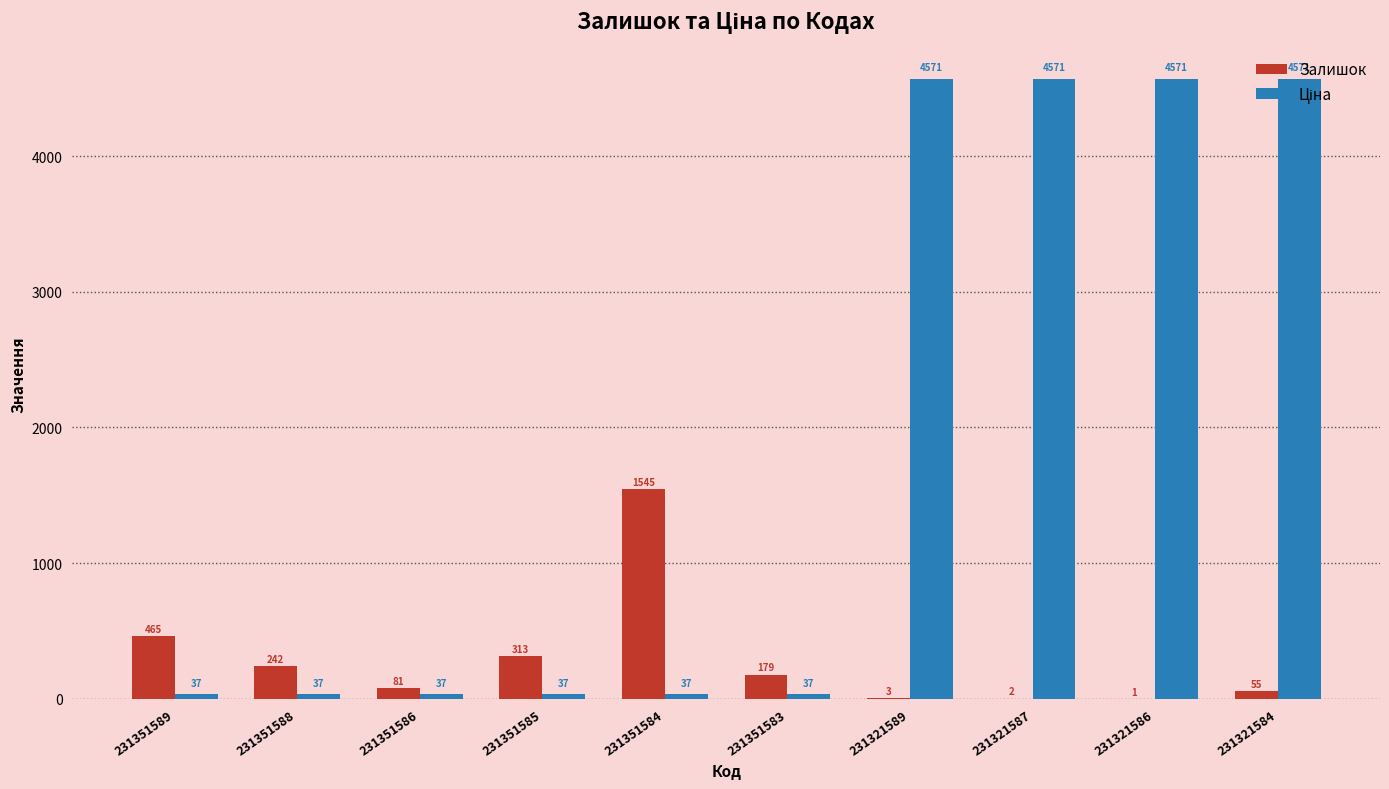

What is the sum of all Залишок values?

2886.0